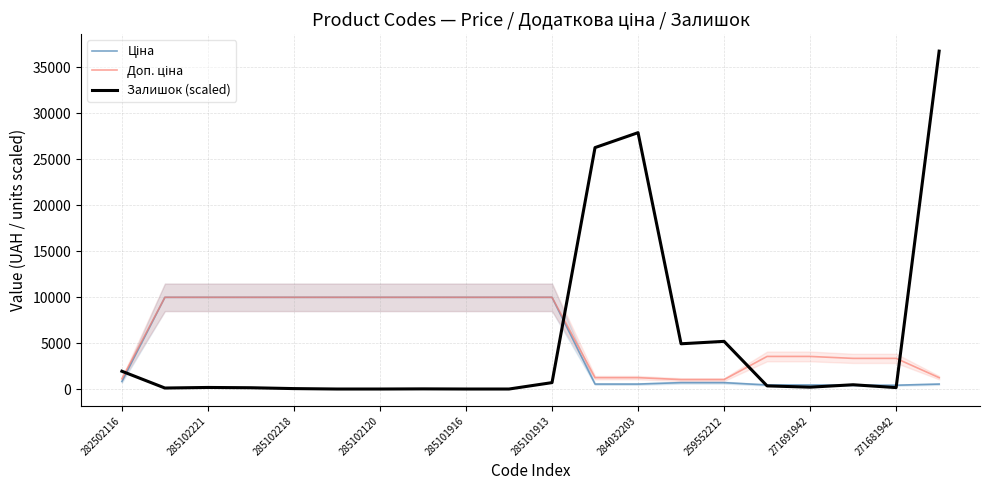

What are all the series names shown in the legend?

Ціна, Доп. ціна, Залишок (scaled)